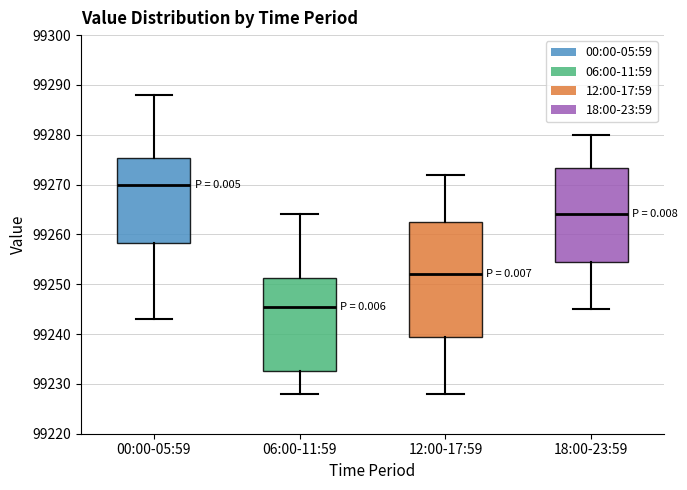

Which box's median line is the highest?

00:00-05:59